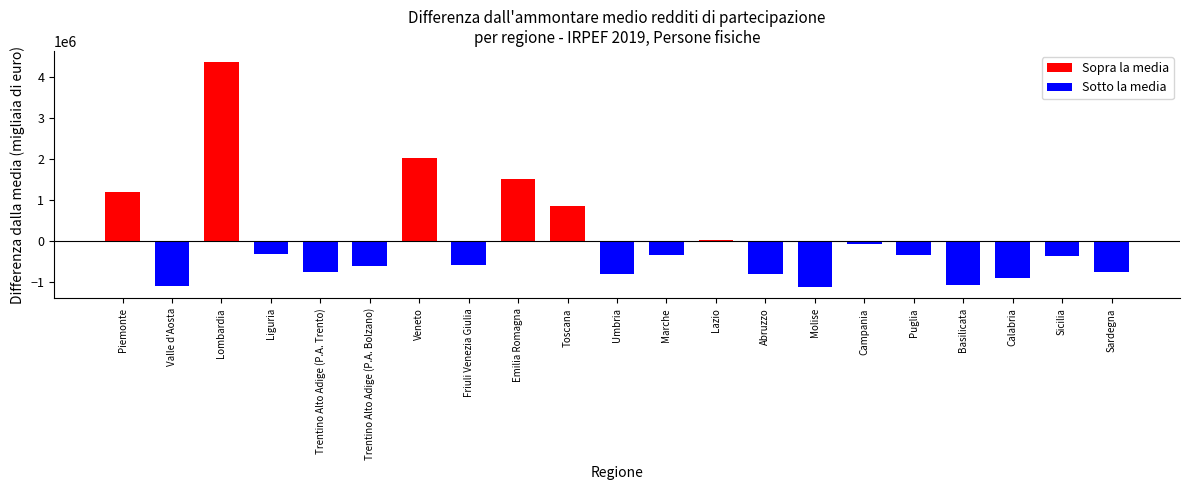

What is the label of the 14th bar from the right?

Friuli Venezia Giulia